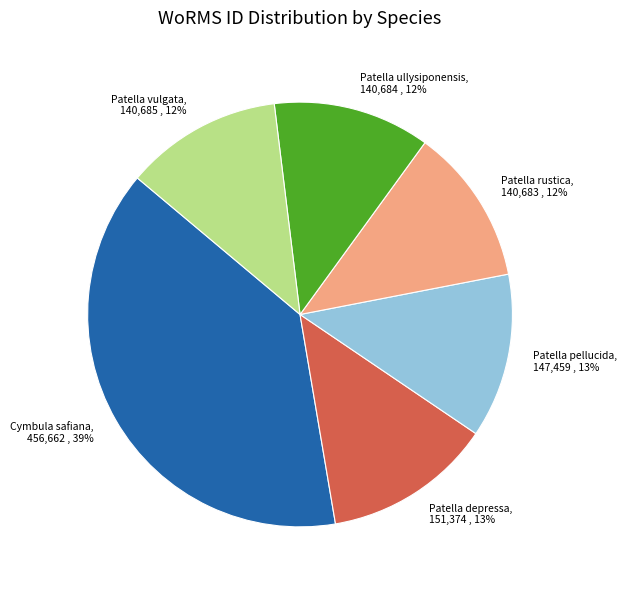

Combined, do Cymbula safiana and Patella rustica account for over 50%?

Yes